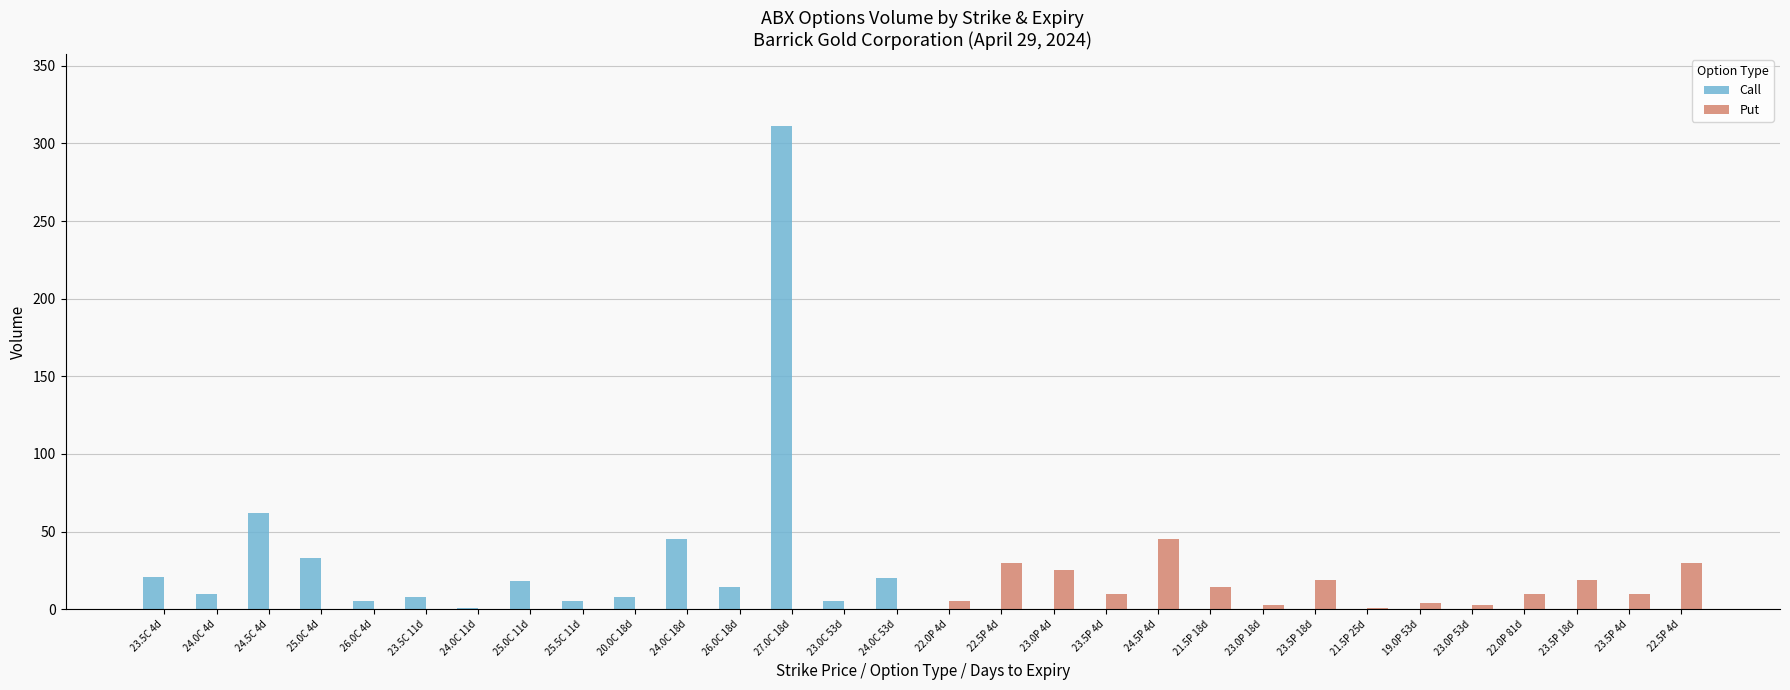

How many data points does each series have?

30